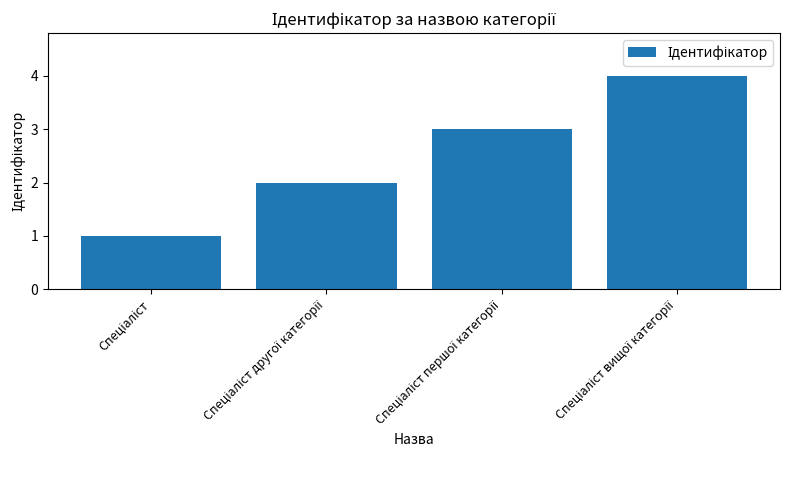

How many categories are shown in the chart?

4